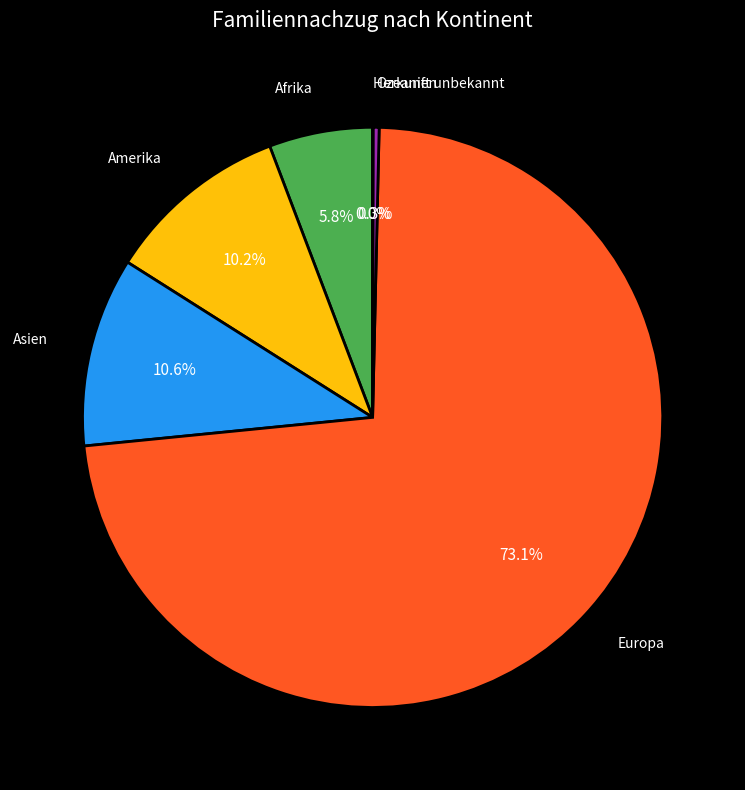

Between Asien and Afrika, which is larger?

Asien